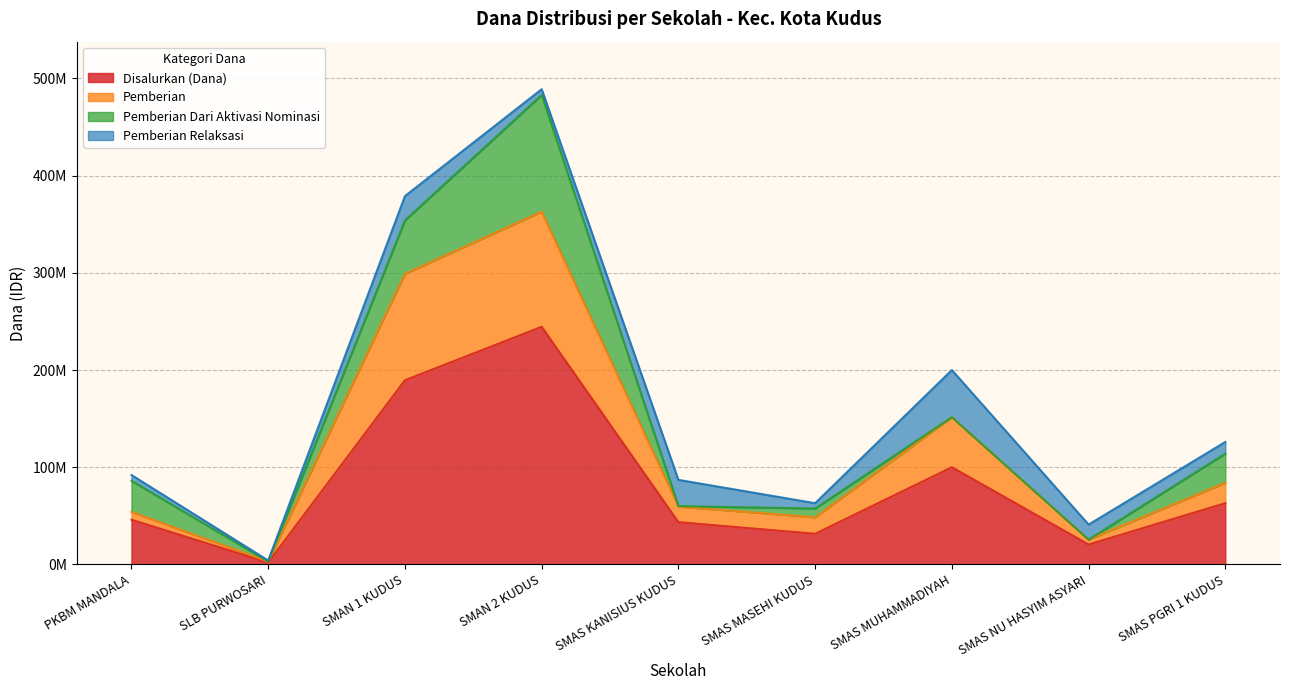

Where is the first local maximum for Pemberian?

SMAN 2 KUDUS